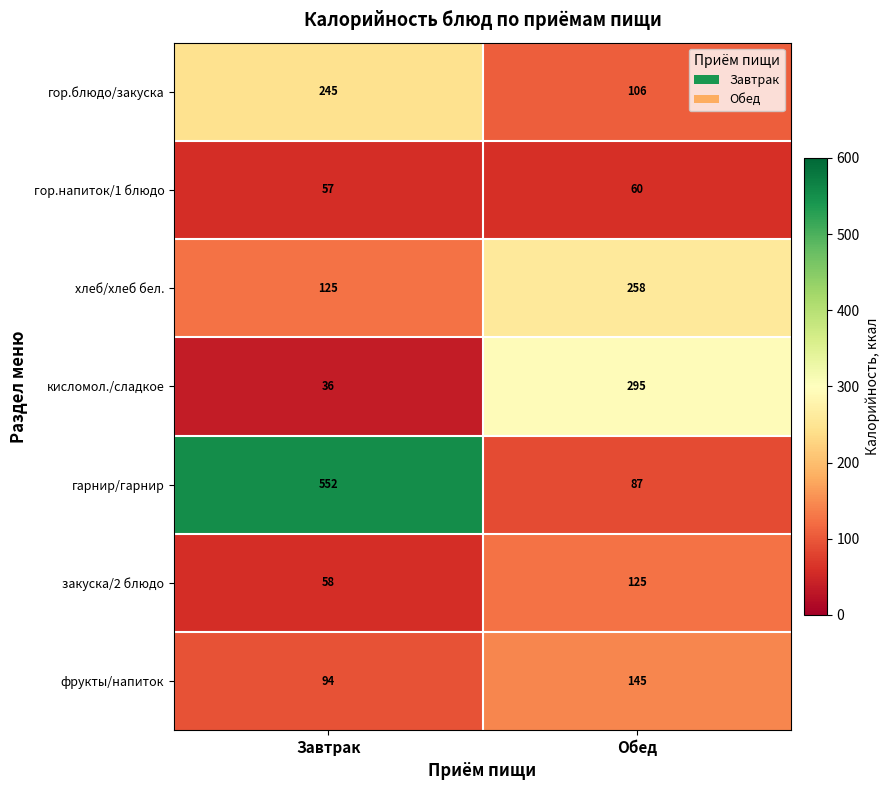

Which series has the widest spread of values?

гарнир/гарнир